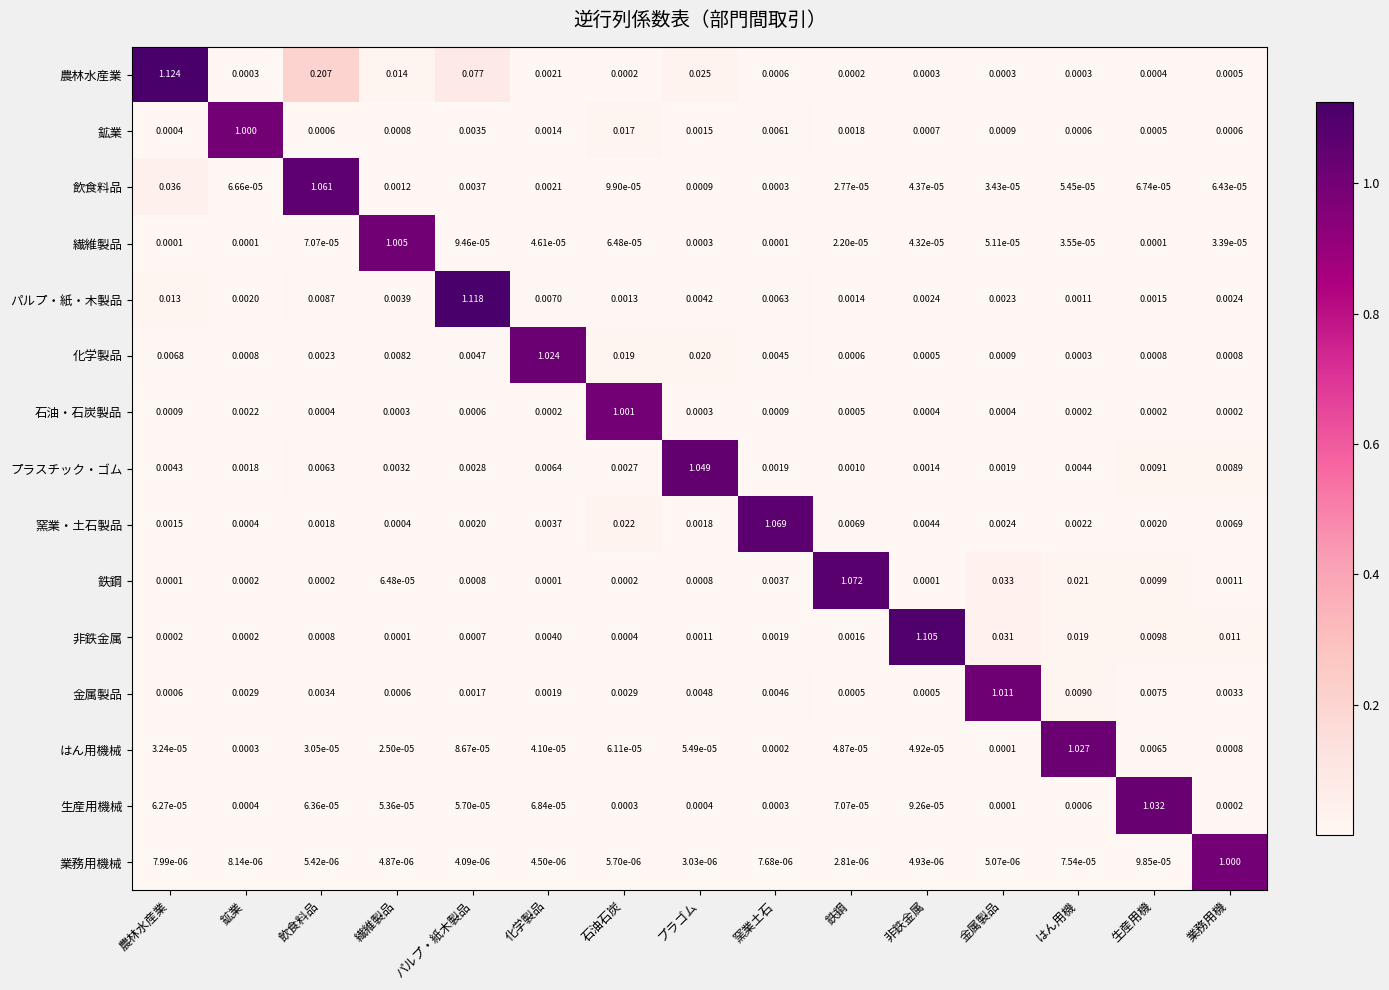

Which series has the largest range (max minus min)?

農林水産業